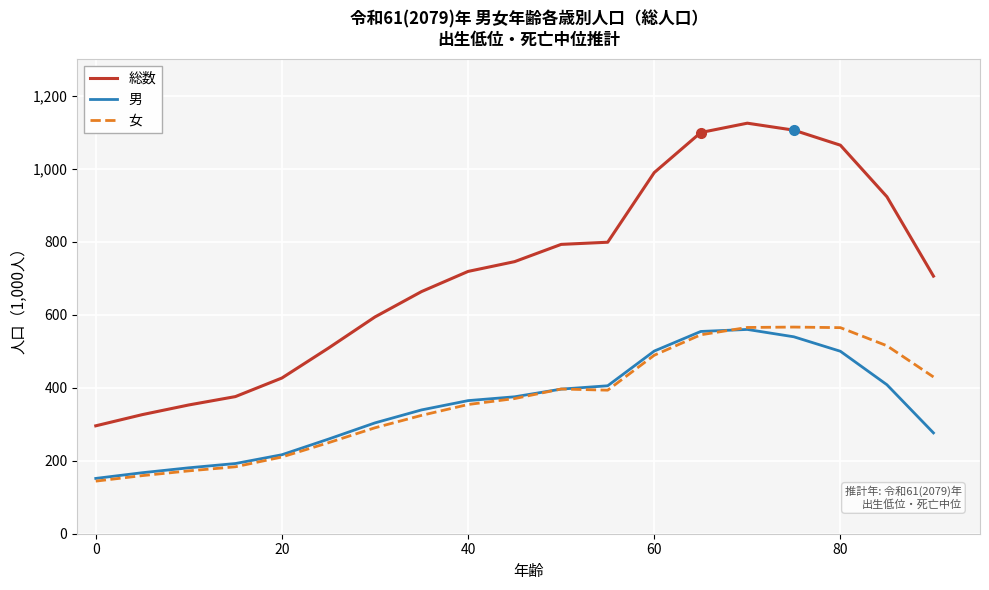

What is the maximum value shown in the chart?

1124.3